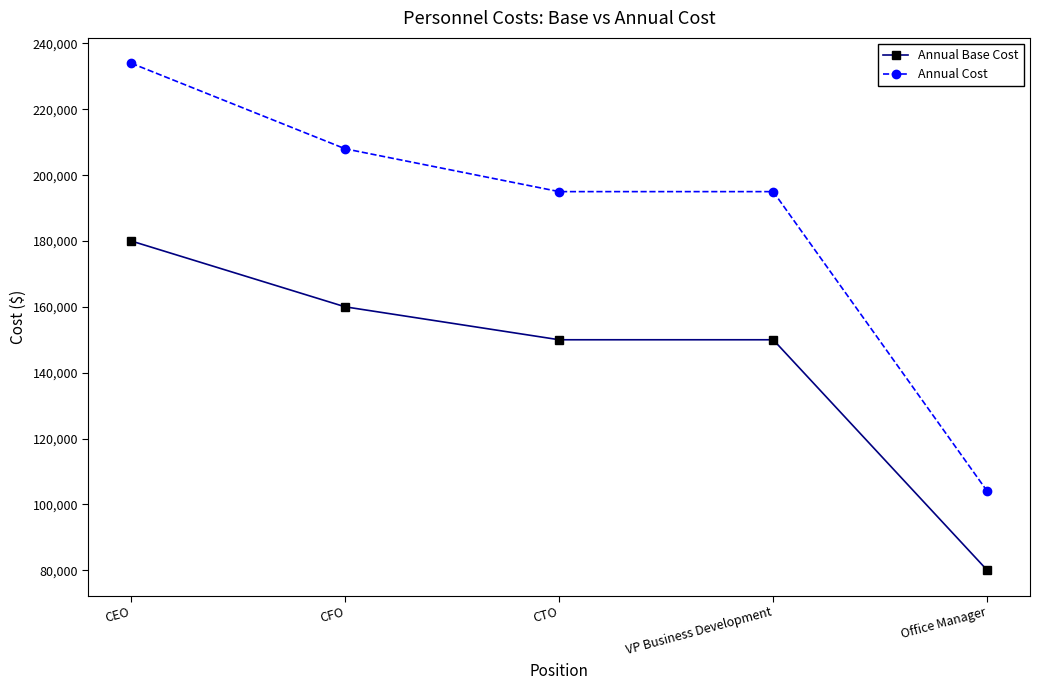

Read the Annual Cost value at Office Manager.

104000